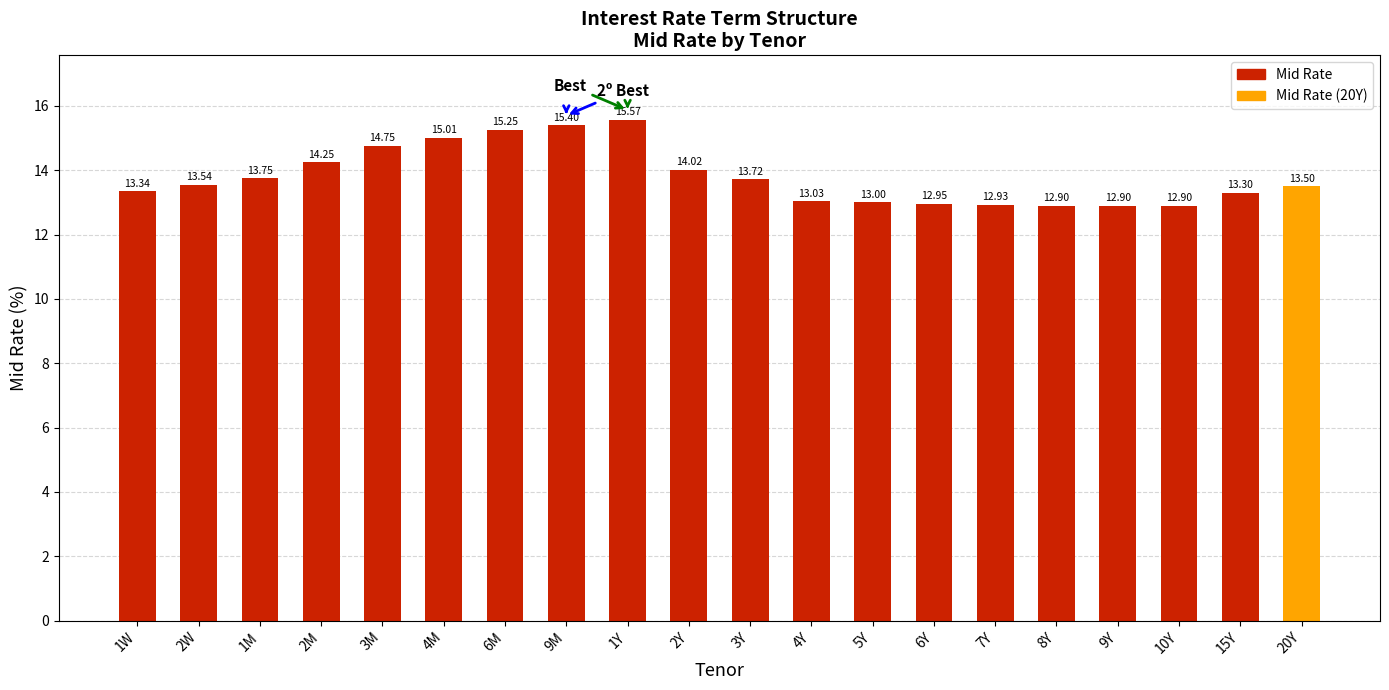

What is the sum of all values?

276.0